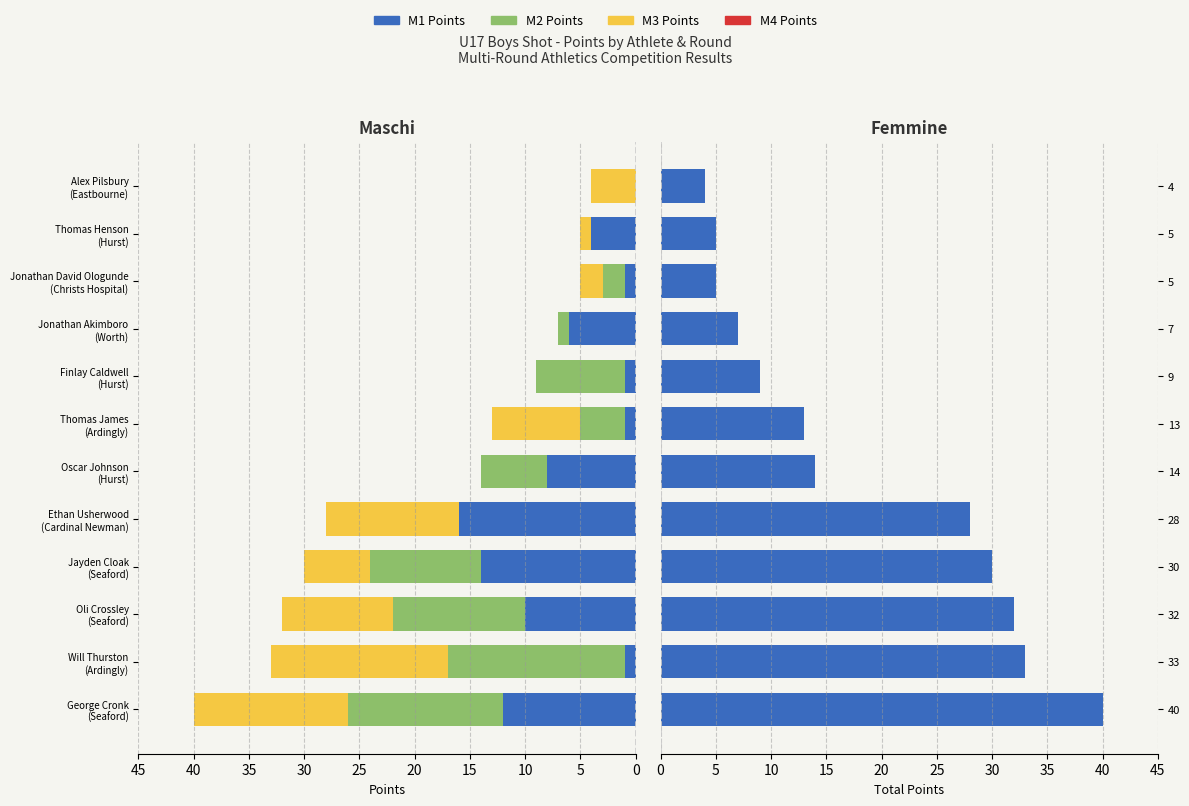

What is the difference between the maximum and second lowest values in the M1 Points series?

15